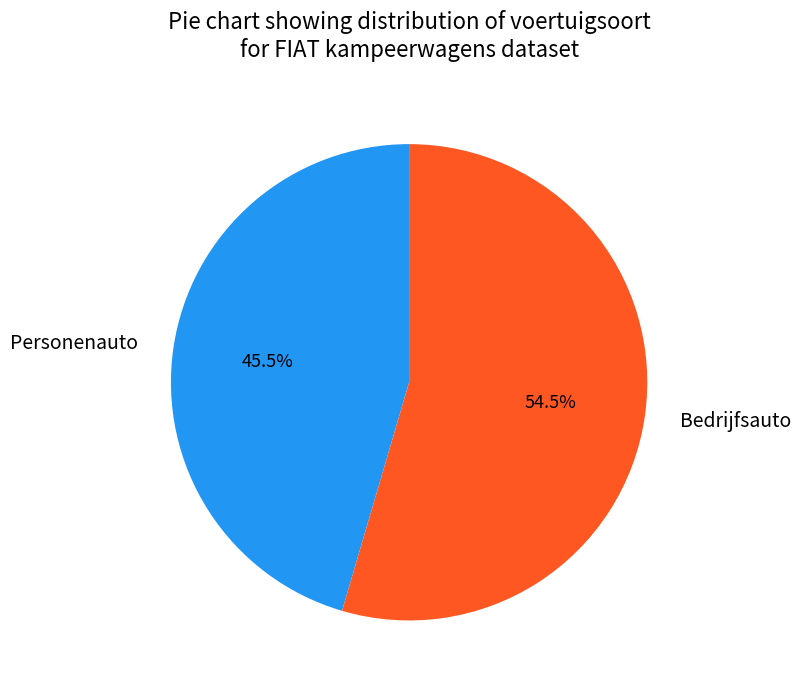

How many segments does this pie chart have?

2